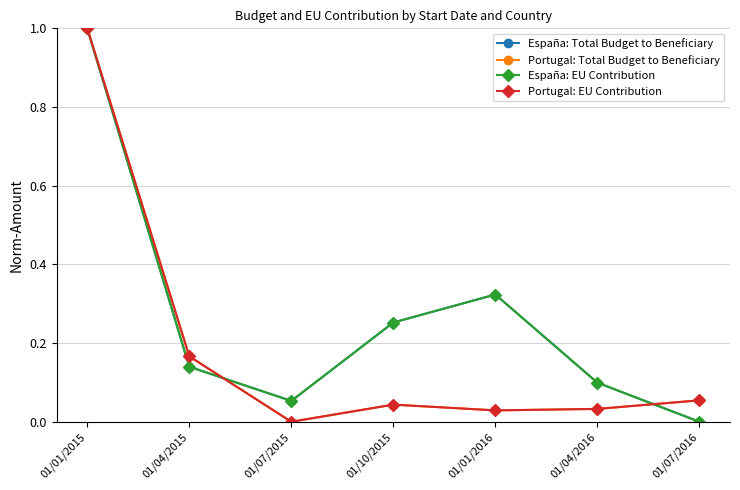

Is this an area chart (filled region under the line)?

No